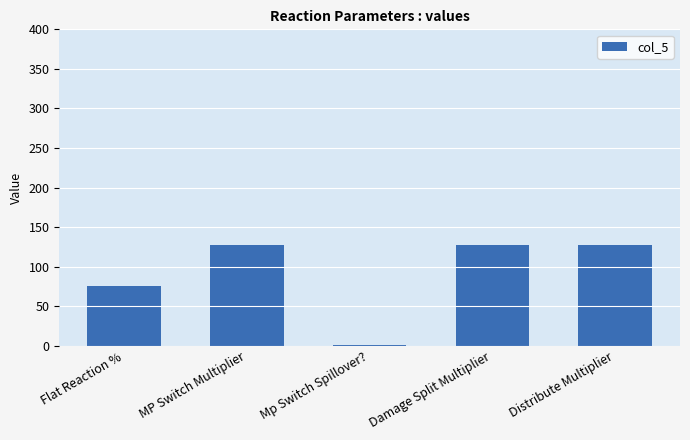

What is the approximate value at Damage Split Multiplier, to the nearest 50?

150